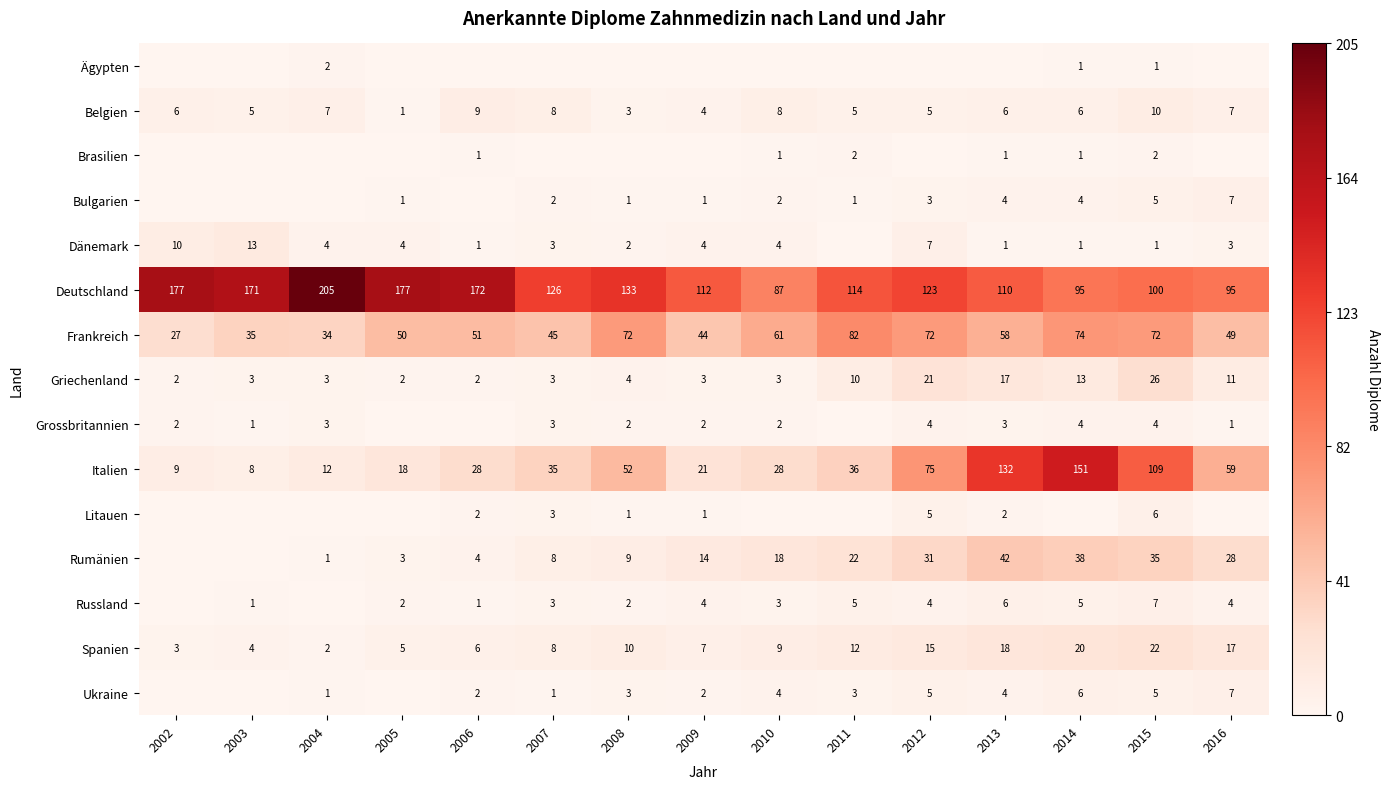

The Rumänien series shows 8 at 2007. True or false?

True